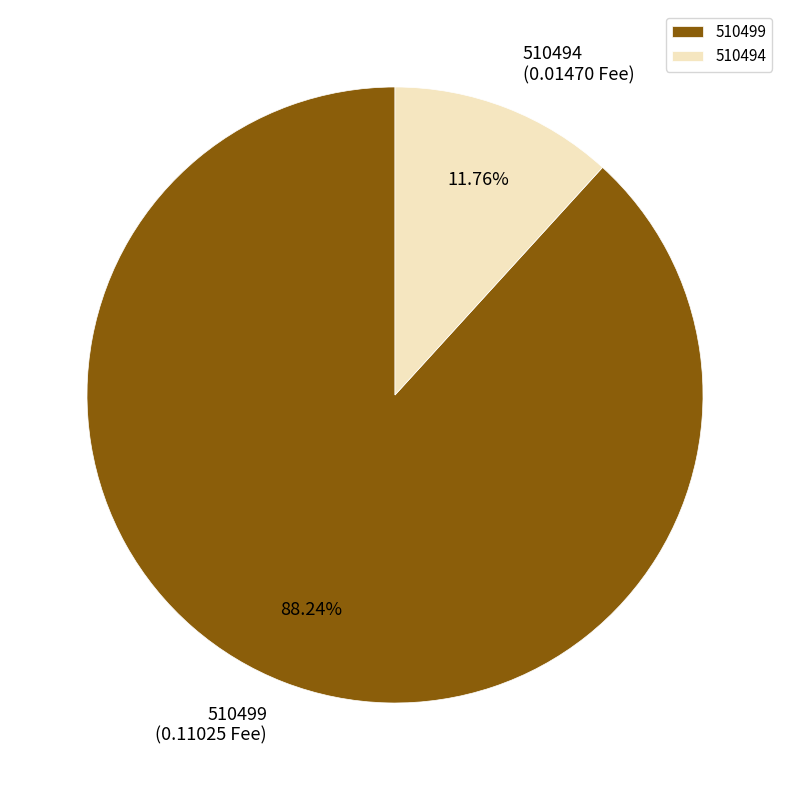

Count the number of slices in the pie.

2